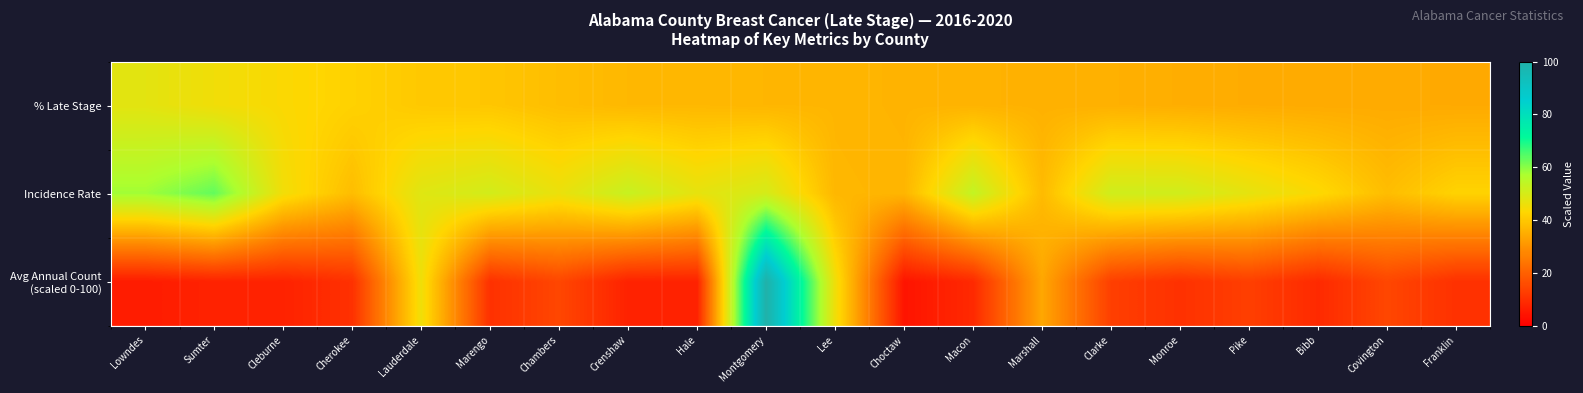

Which series has the widest spread of values?

Avg Annual Count (scaled 0-100)